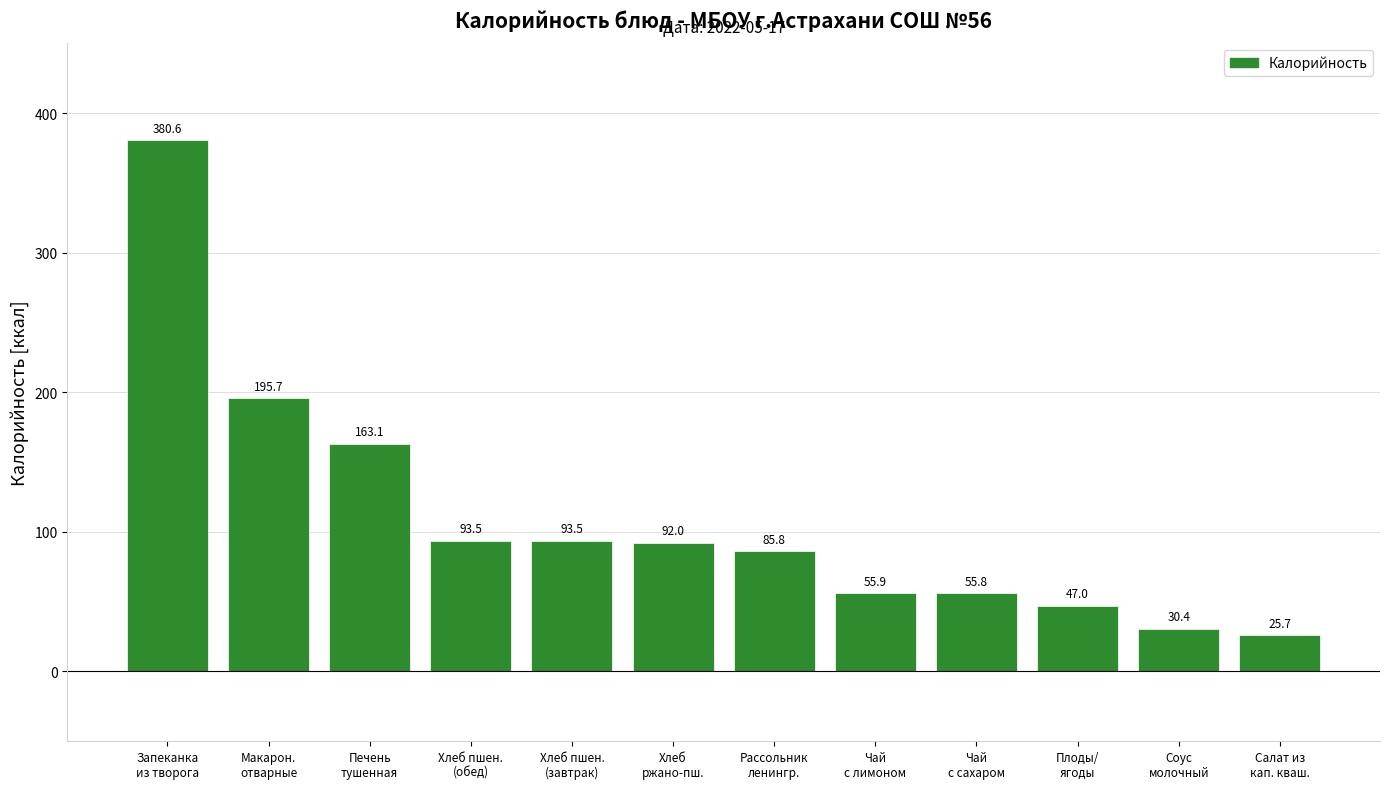

What is the difference between the maximum and minimum values?

354.9